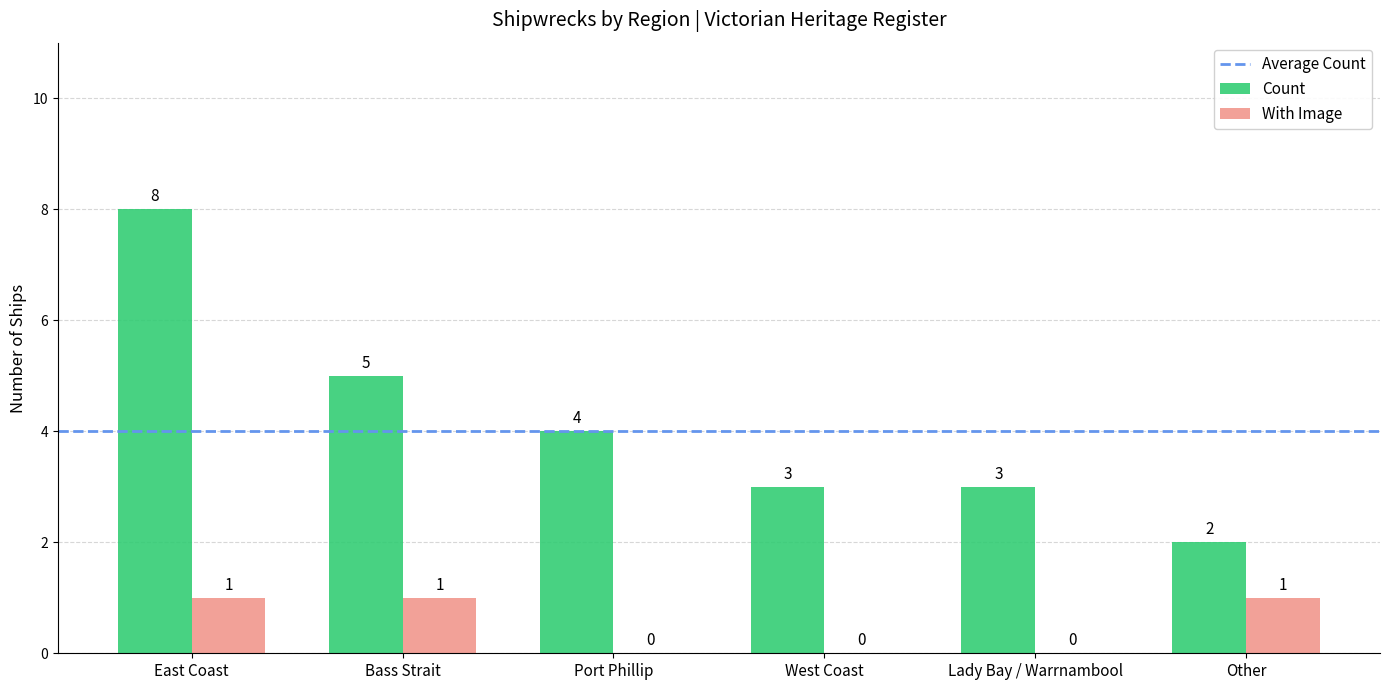

What is the approximate value of With Image at Bass Strait?

1